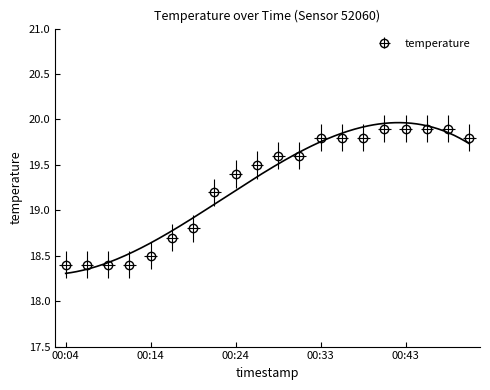

Reading right to left, what are all the values shown in this chart?

19.8	19.9	19.9	19.9	19.9	19.8	19.8	19.8	19.6	19.6	19.5	19.4	19.2	18.8	18.7	18.5	18.4	18.4	18.4	18.4